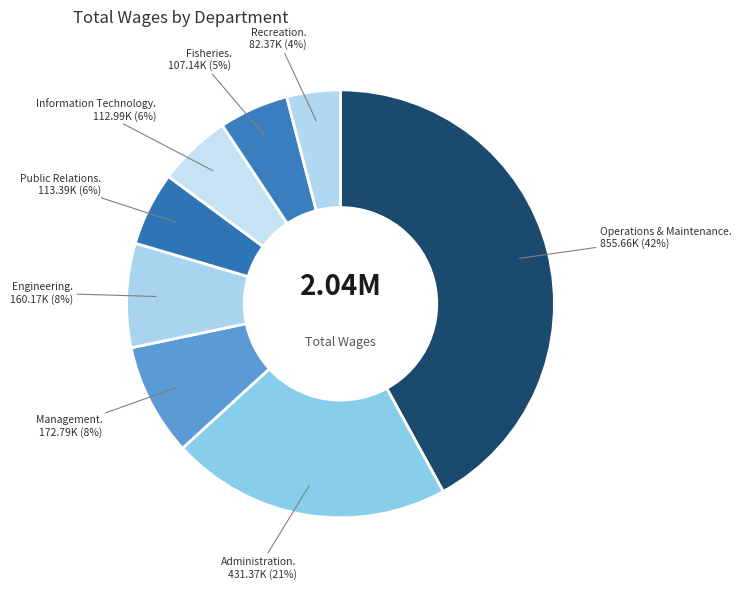

Count the number of slices in the pie.

8